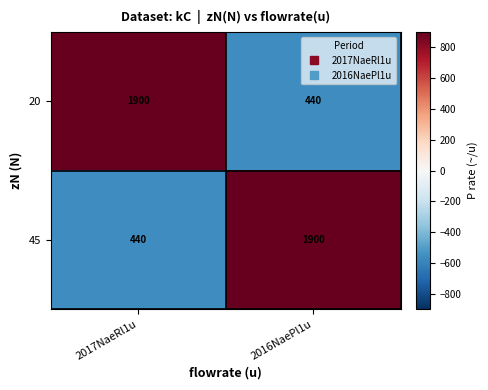

Which category has the lowest value in the 20 series?

2016NaePl1u